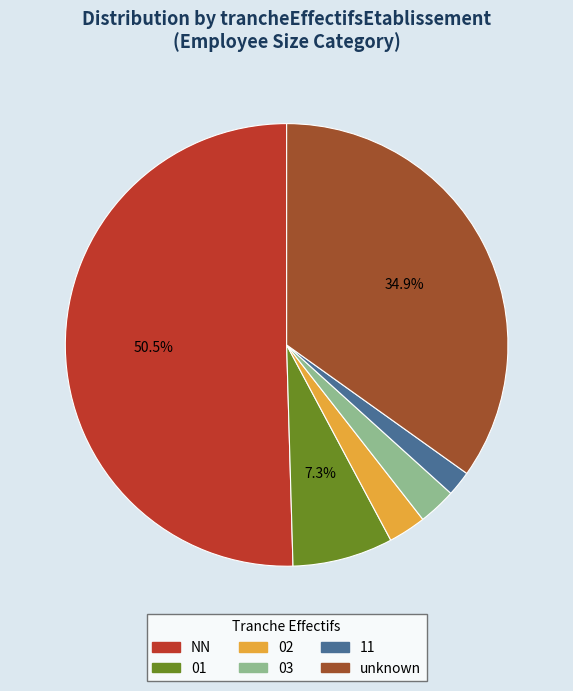

Between unknown and 11, which is larger?

unknown